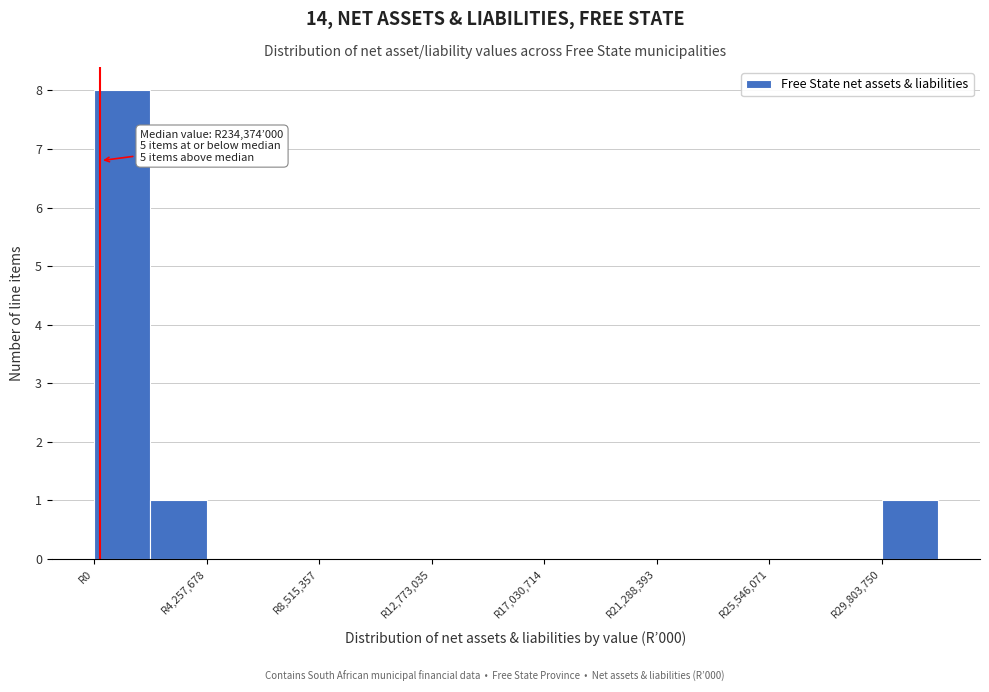

Over which range of the x-axis is the bar tallest?

0 to 2000000